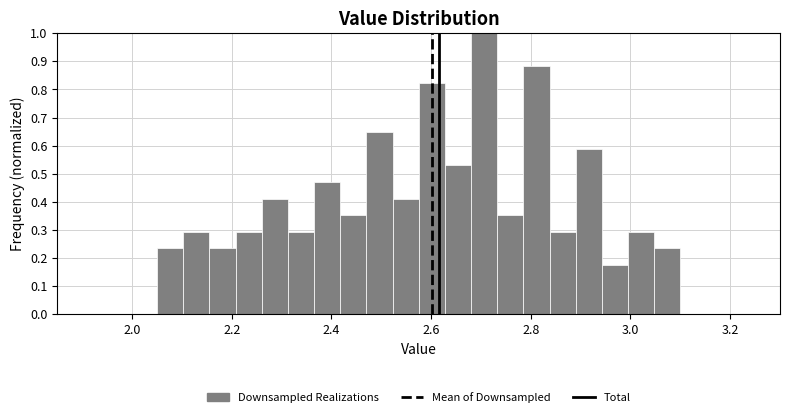

Around what value on the x-axis is the tallest bar? Give the approximate position of its centre, as read against the axis.

2.70